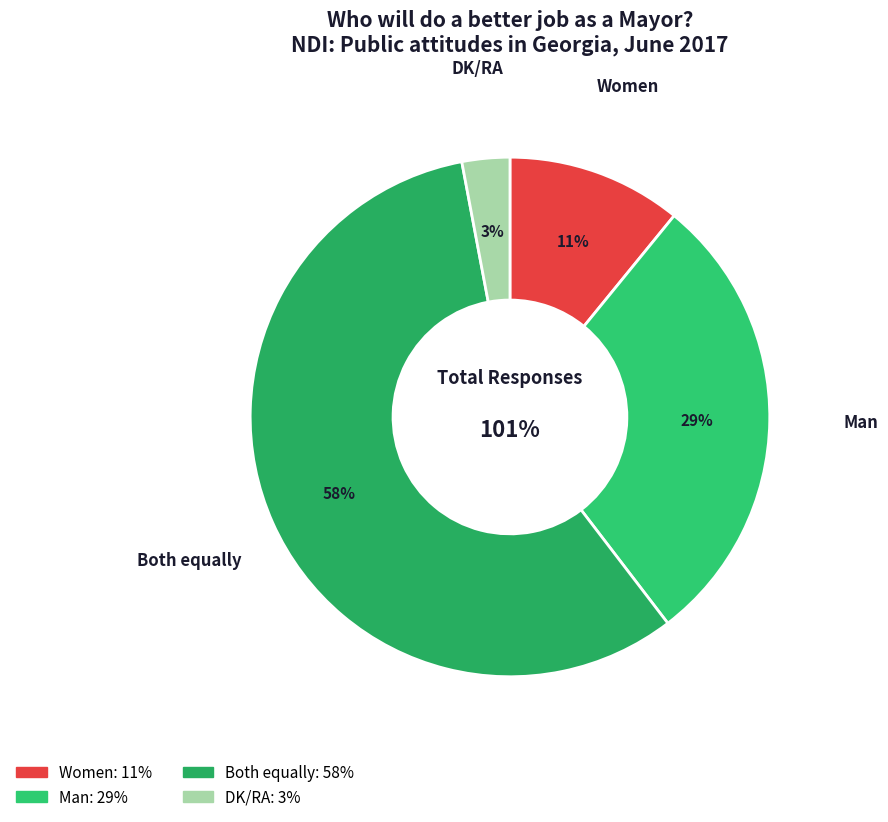

What percentage is NOT represented by Both equally?

42.6%